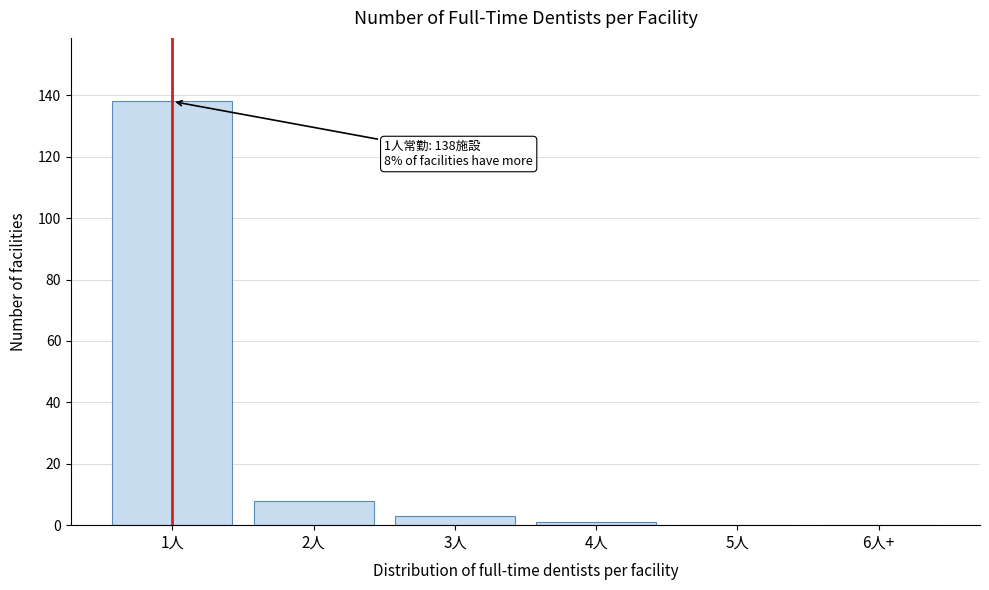

Reading left to right, extract all data points from this chart.

1人=138	2人=8	3人=3	4人=1	5人=0	6人+=0